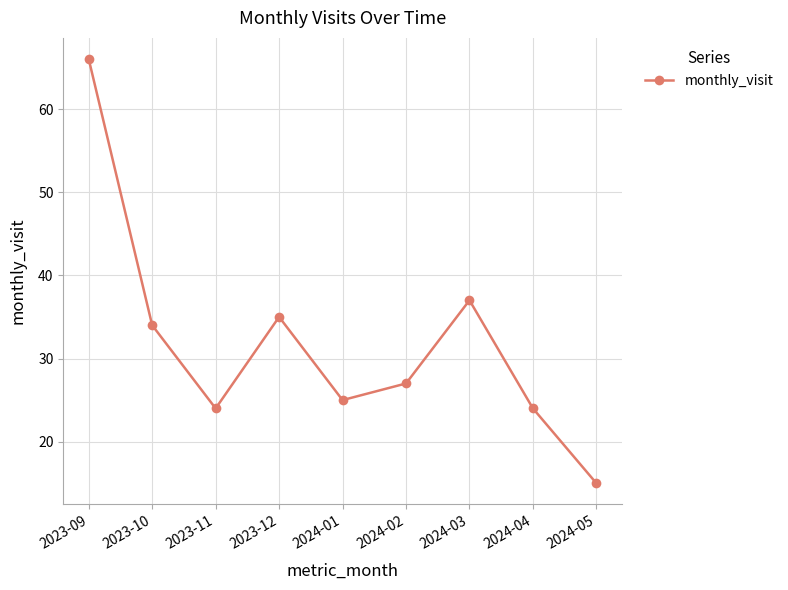

How many interior local peaks (higher than both neighbors) does the data have?

2